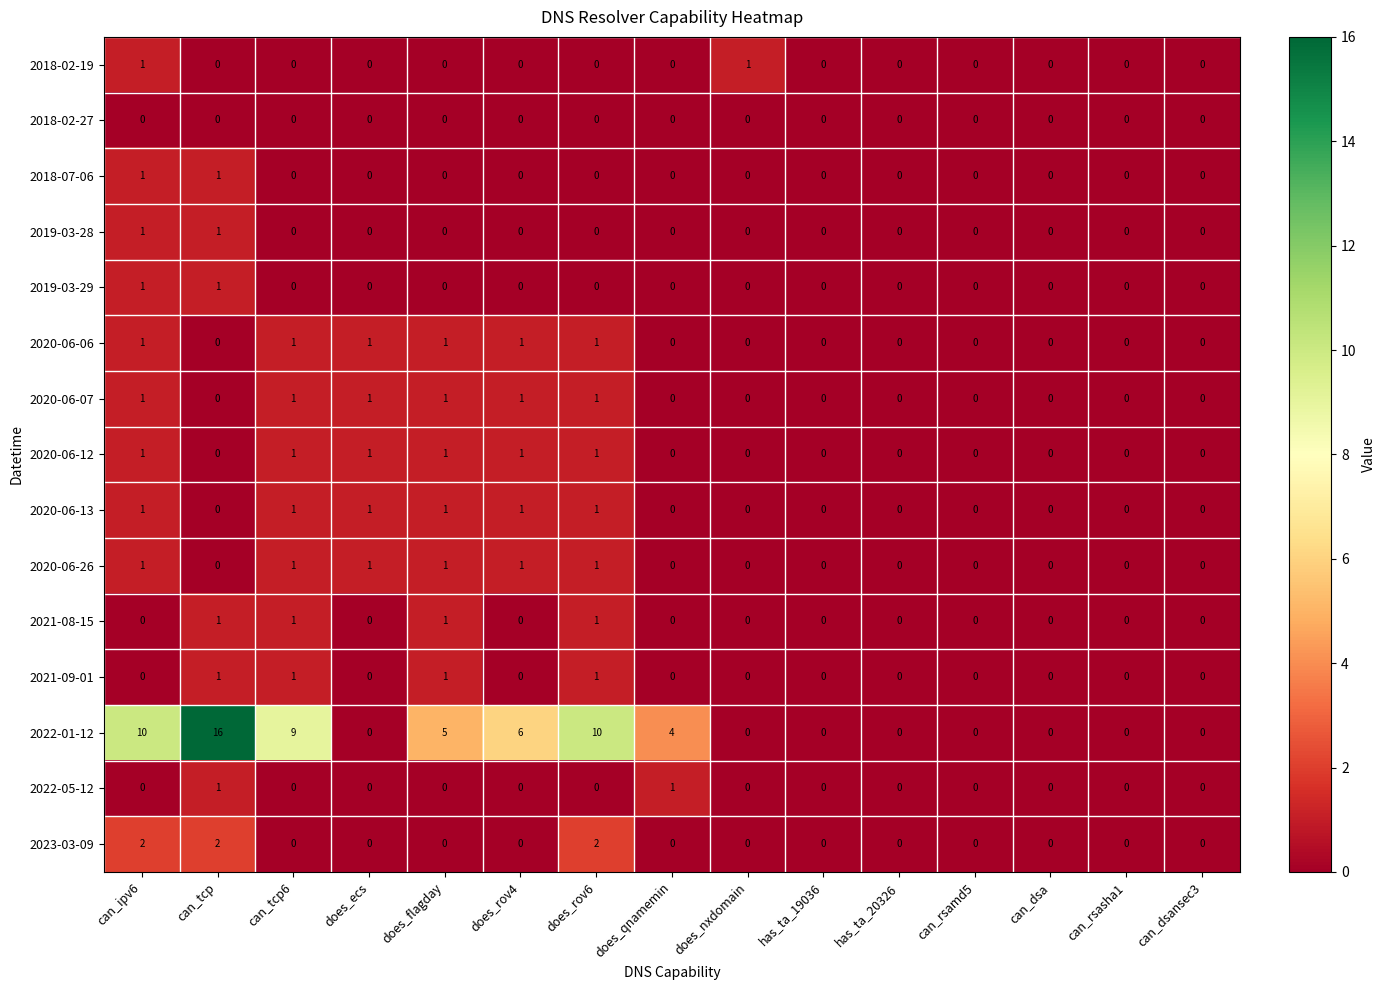

Between does_flagday and does_nxdomain, which series saw the biggest shift?

2022-01-12